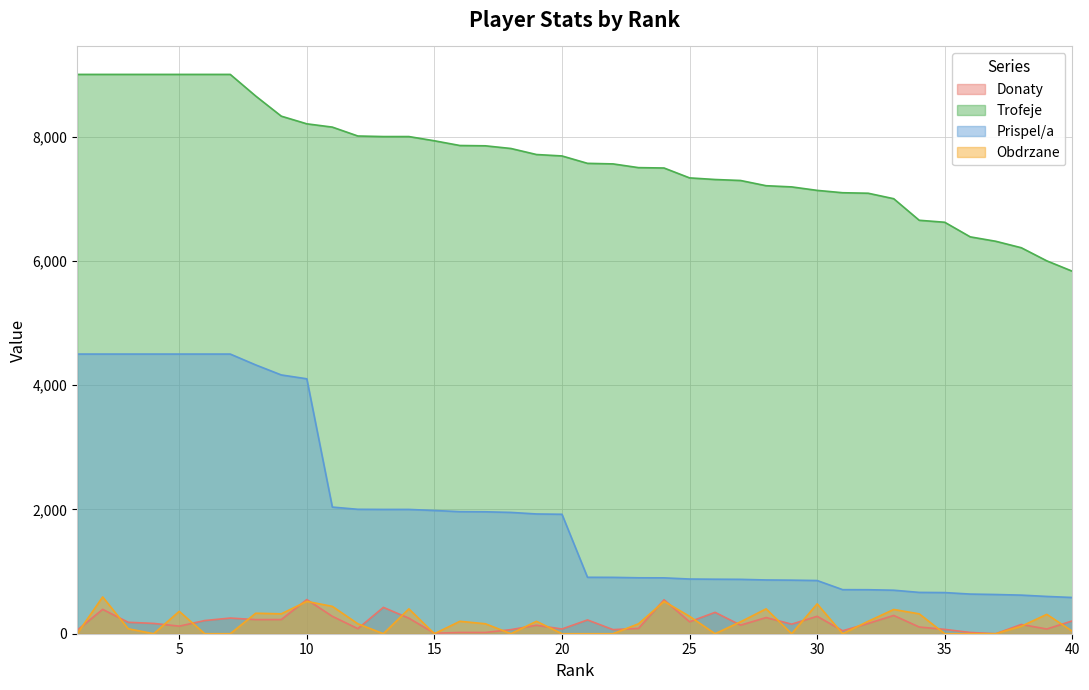

What is the difference between the Trofeje values at 34 and 30?

481